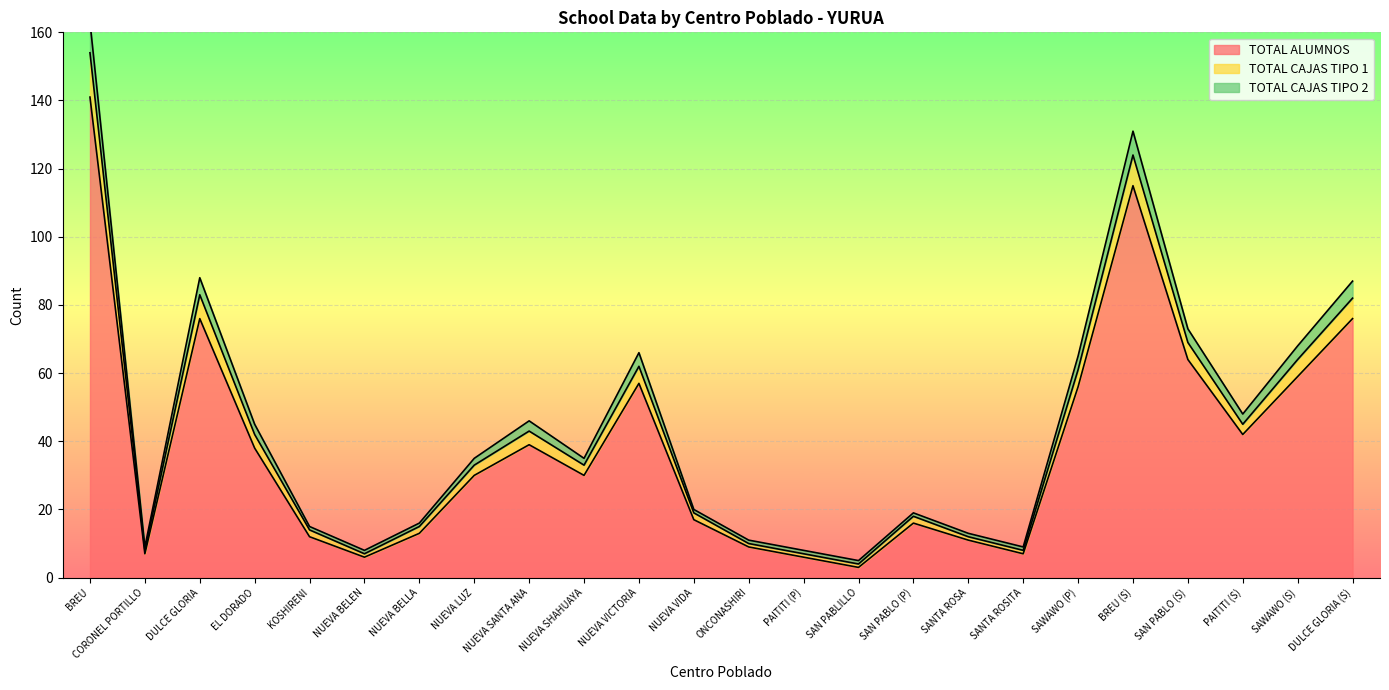

How many categories are shown in the chart?

24